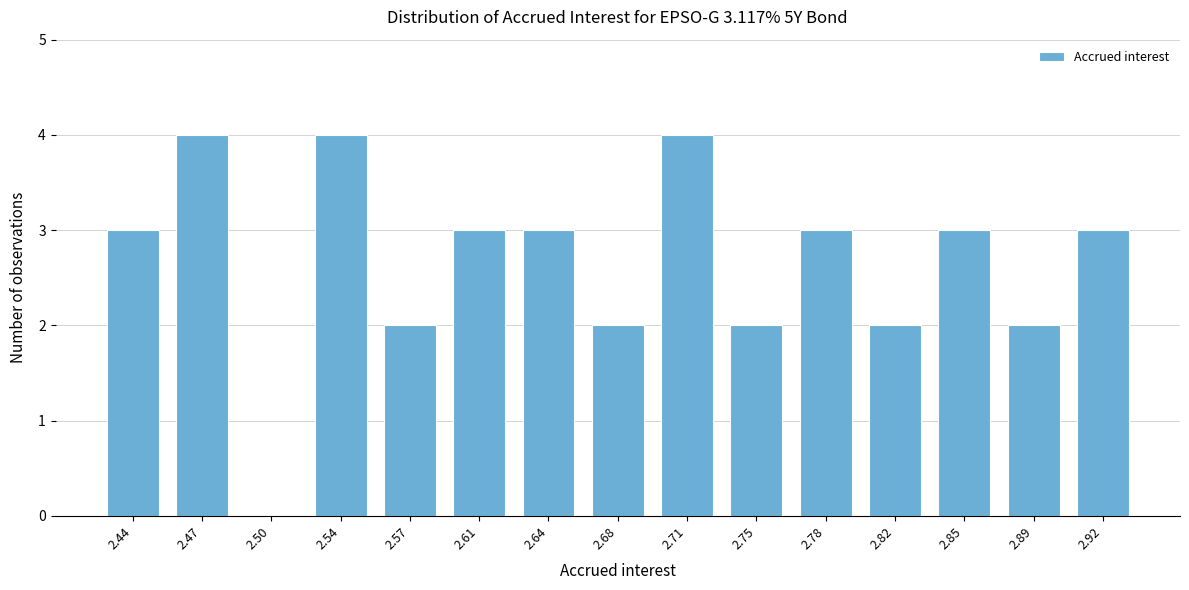

Reading left to right, extract all data points from this chart.

2.44=3	2.47=4	2.50=0	2.54=4	2.57=2	2.61=3	2.64=3	2.68=2	2.71=4	2.75=2	2.78=3	2.82=2	2.85=3	2.89=2	2.92=3